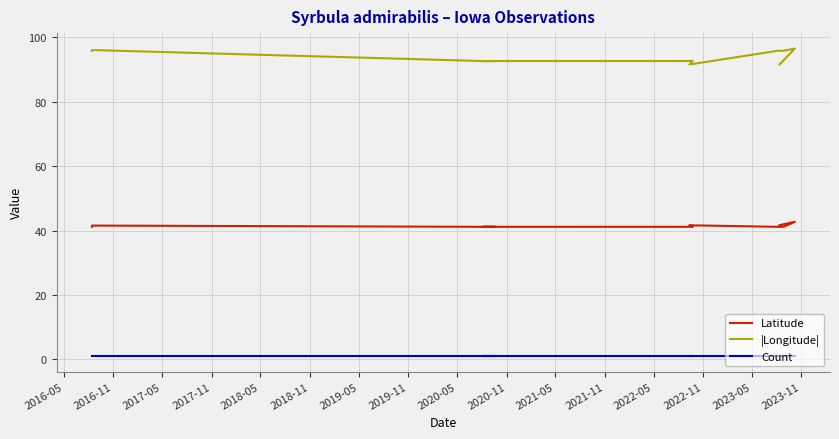

Is it true that |Longitude| equals 153.2 at 2017-11?

False